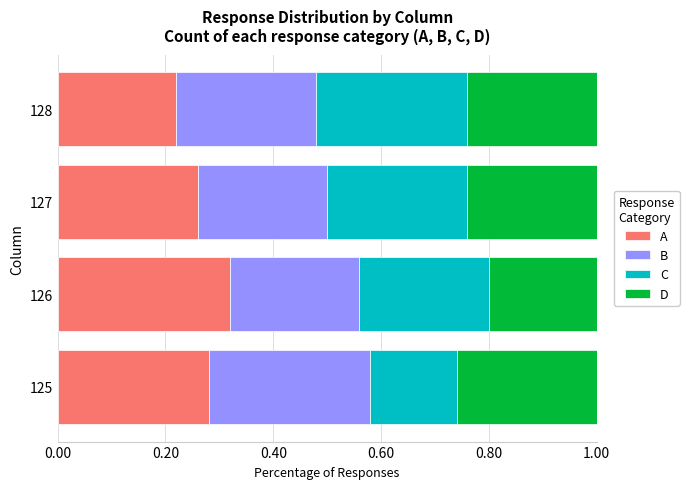

Which category has the lowest value in the A series?

128